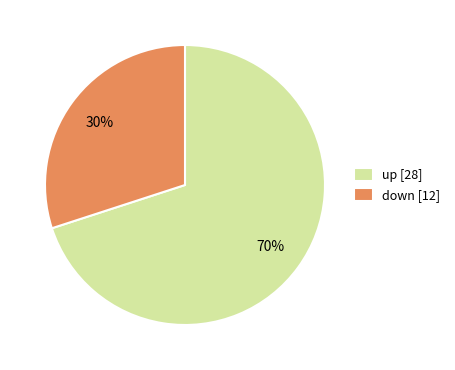

Do down [12] and up [28] together represent more than half of the pie?

Yes